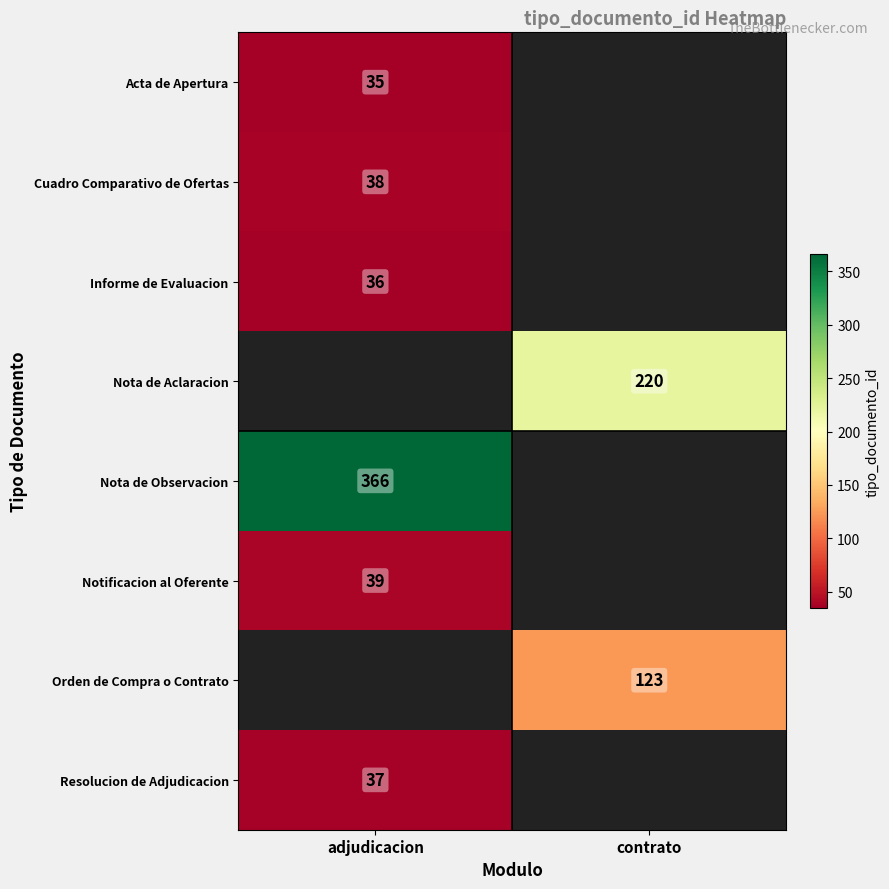

True or false: Informe de Evaluacion has a value of 22 at adjudicacion.

False